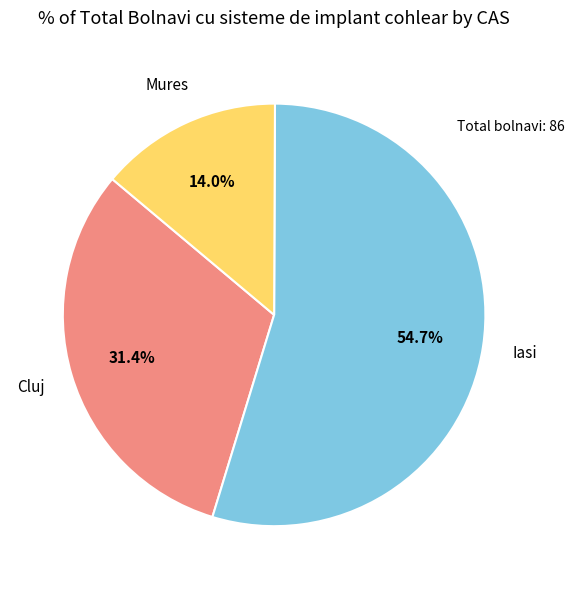

What is the smallest slice in the pie chart?

Mures